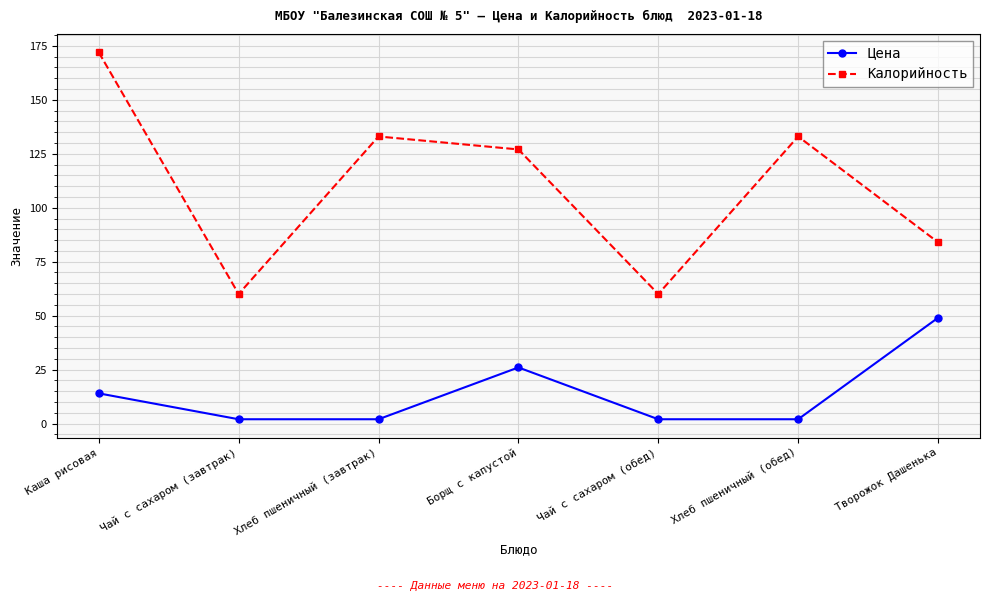

List the series in order of their peak value, lowest first.

Цена, Калорийность